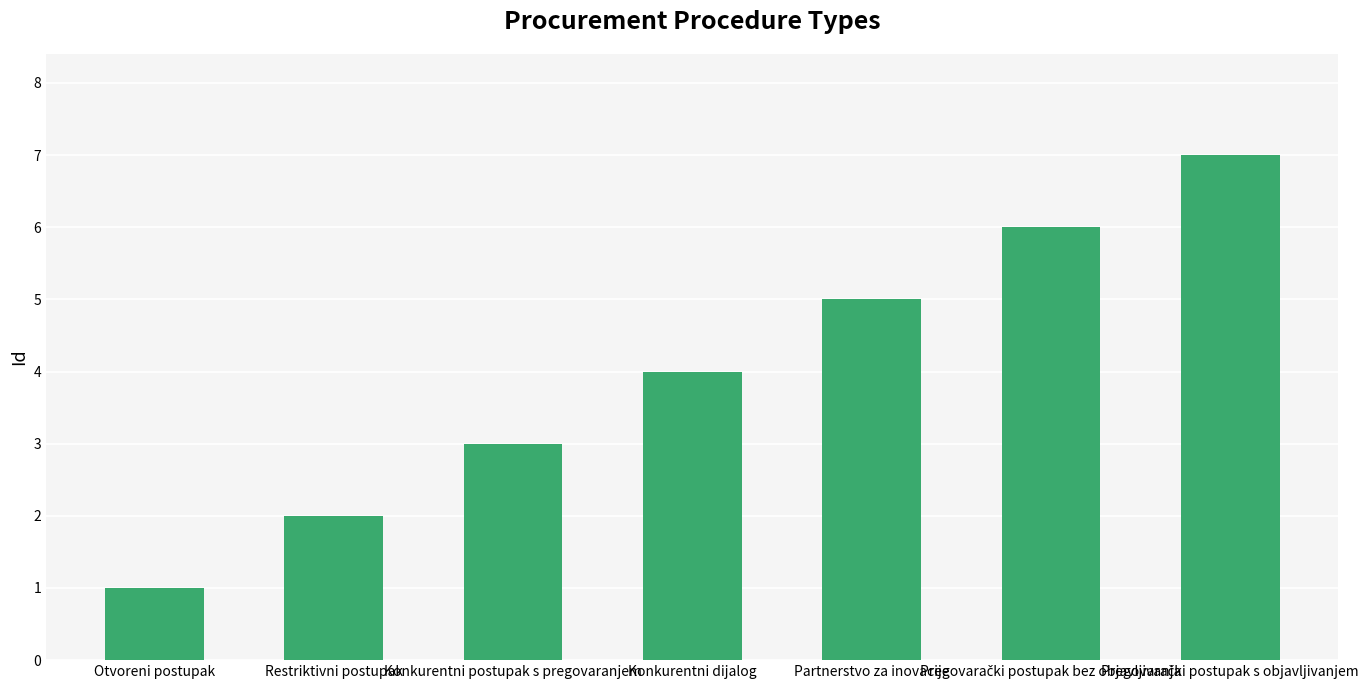

Which label corresponds to the smallest value in the chart?

Otvoreni postupak